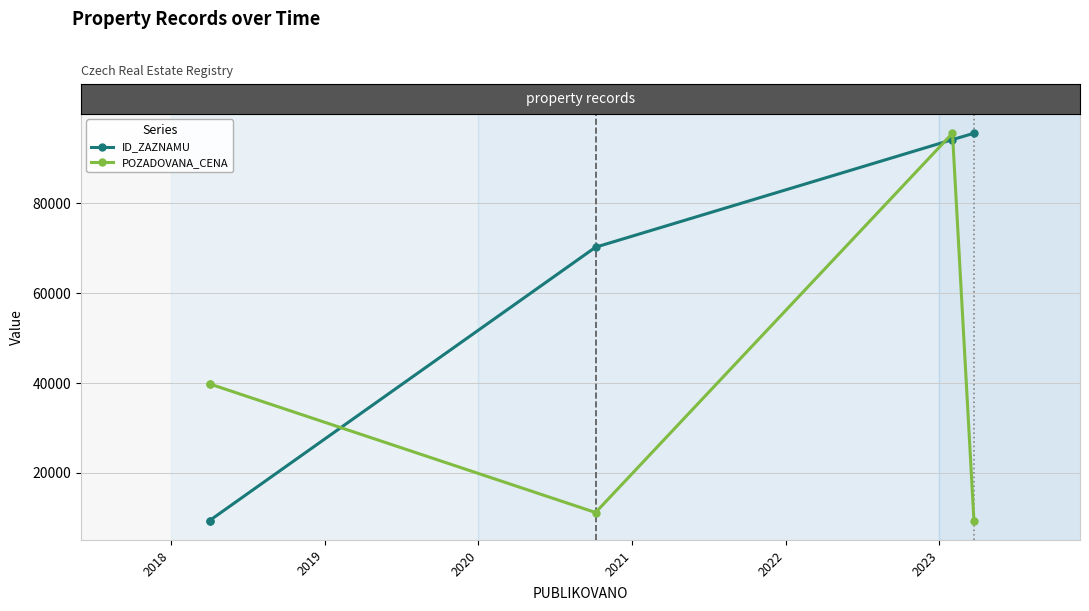

How many values in the POZADOVANA_CENA series are below 39825?

2